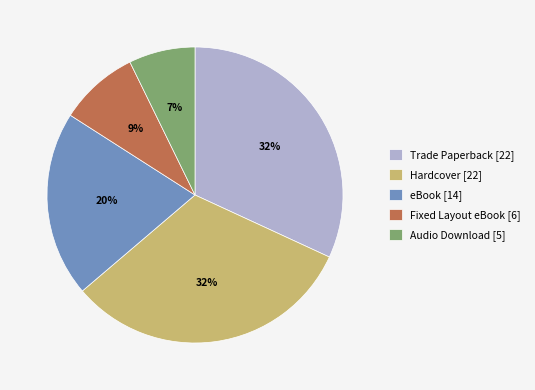

The Audio Download slice represents 1% of the pie. True or false?

False